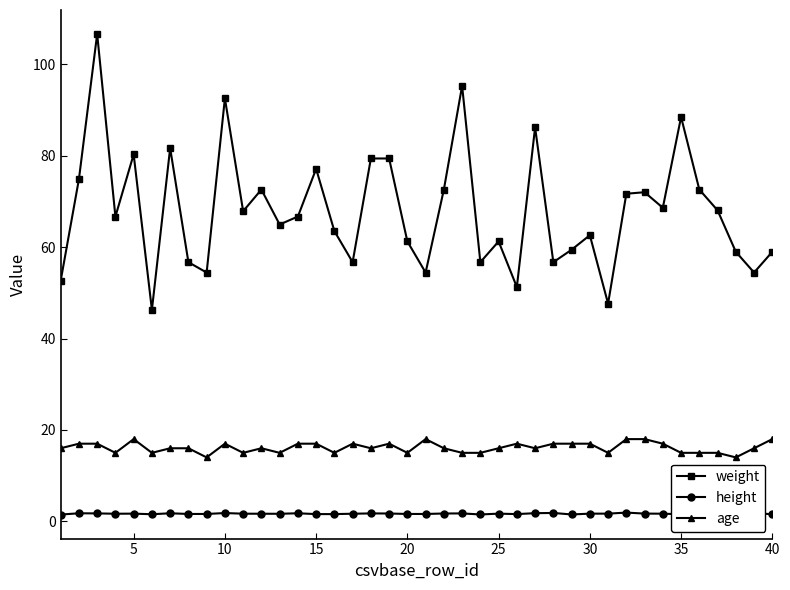

True or false: age and height cross at least once.

False